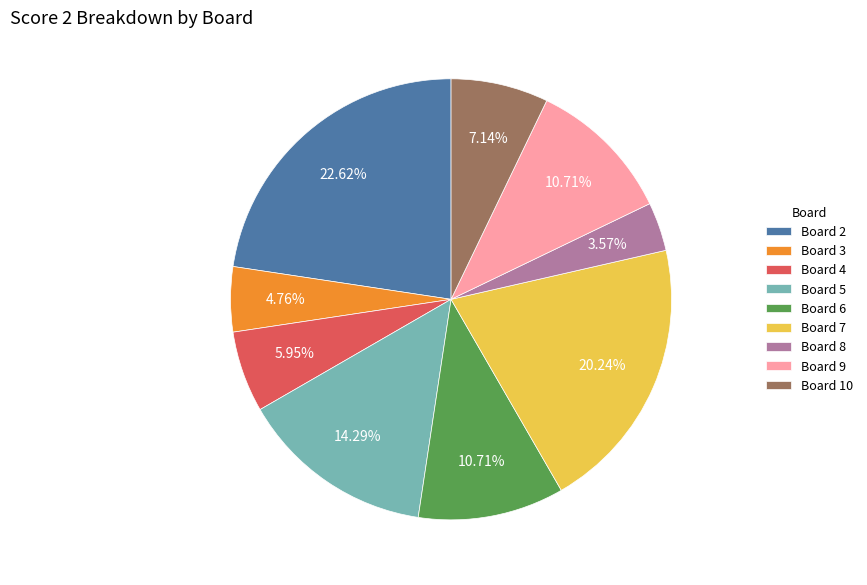

Which category has the smallest portion of the pie?

Board 8